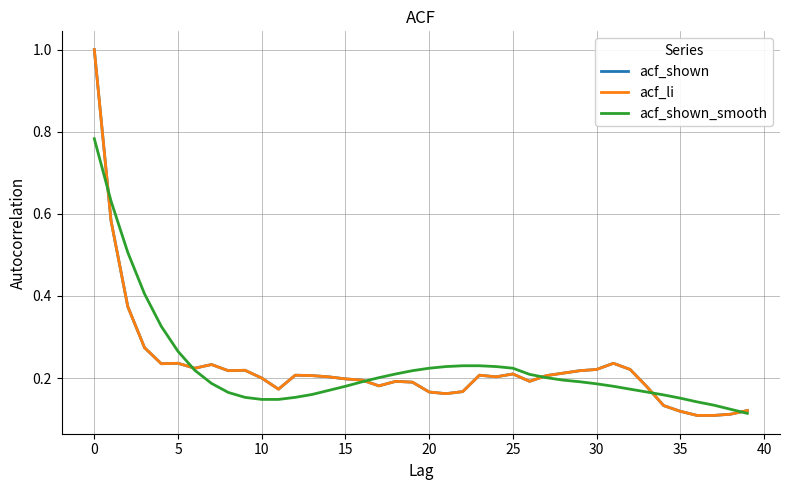

Does the chart display data point markers on the line(s)?

No